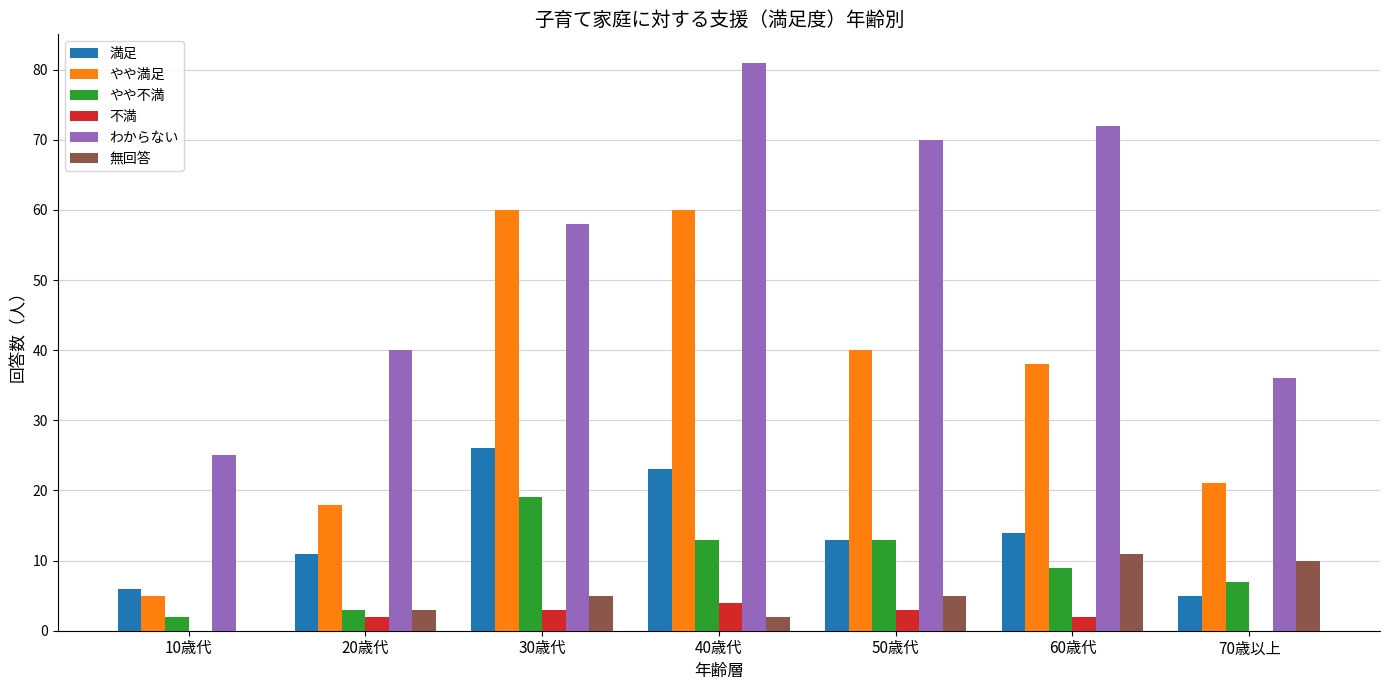

What is the maximum value shown in the chart?

81